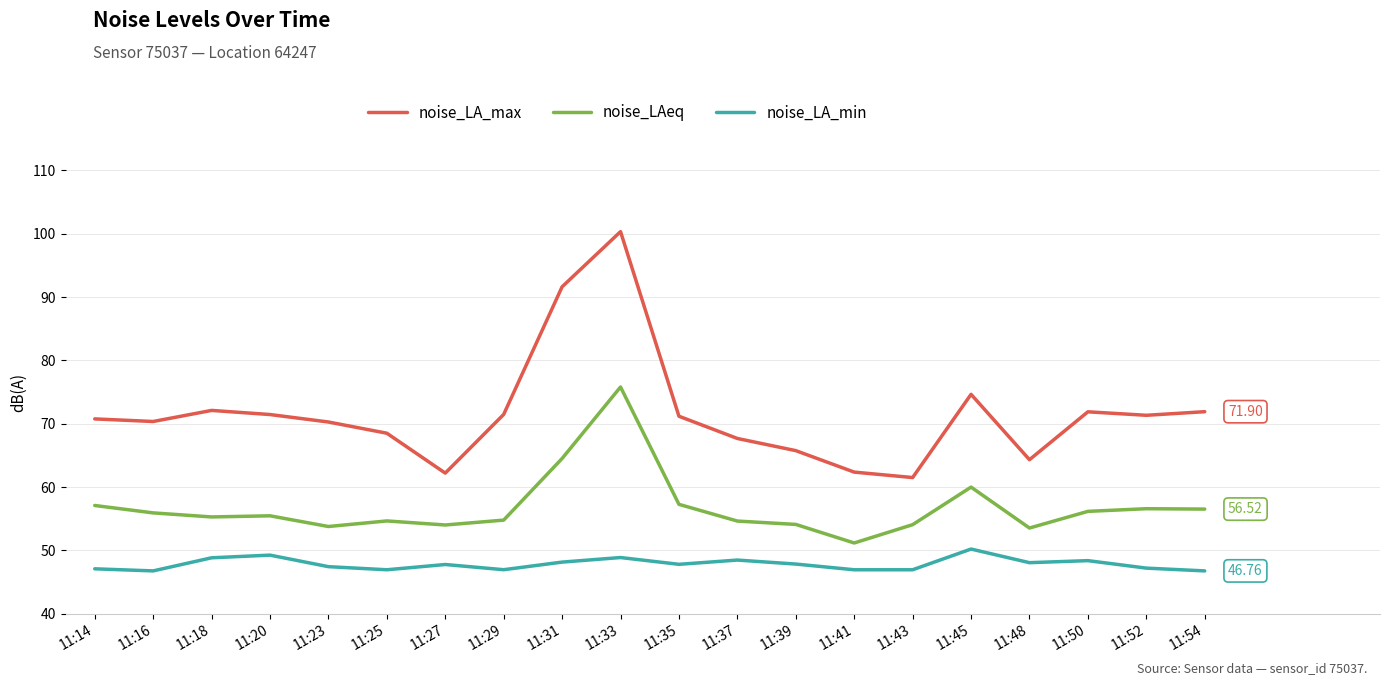

At which label is noise_LA_max closest to 80?

11:45